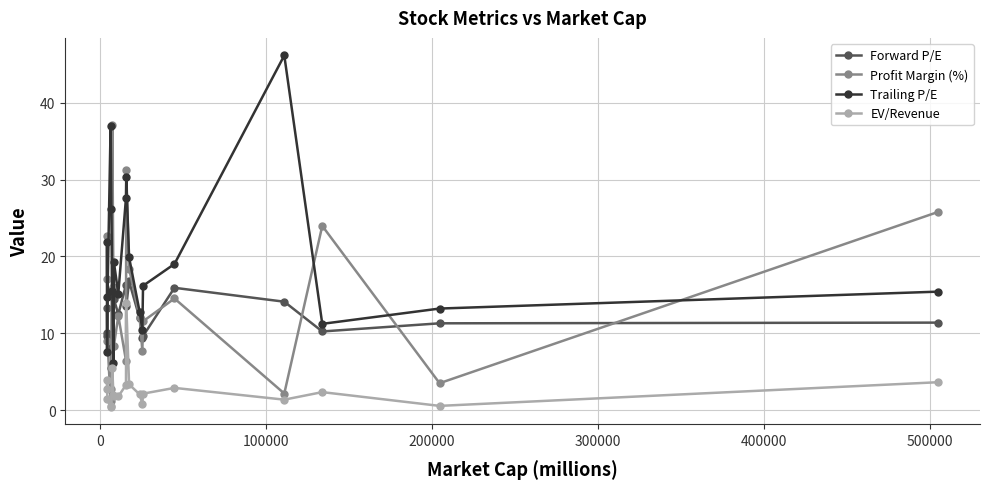

True or false: Profit Margin (%) has more than 2 interior local peaks.

True